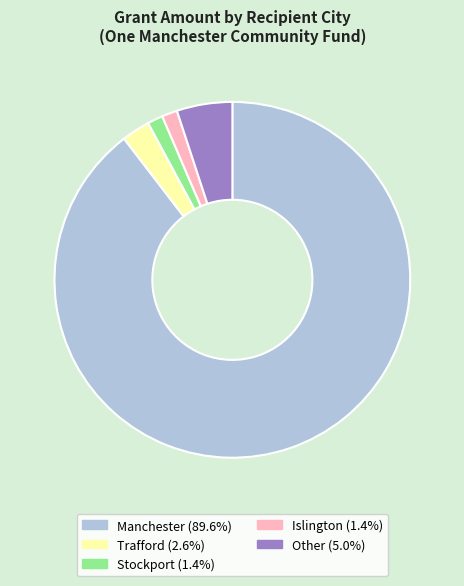

Is there a majority slice in this chart?

Yes